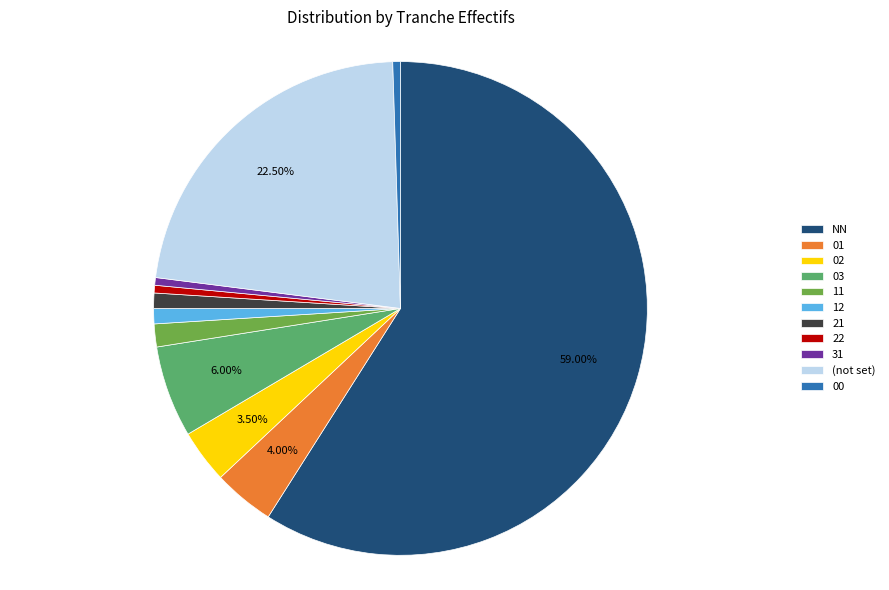

Is there a majority slice in this chart?

Yes